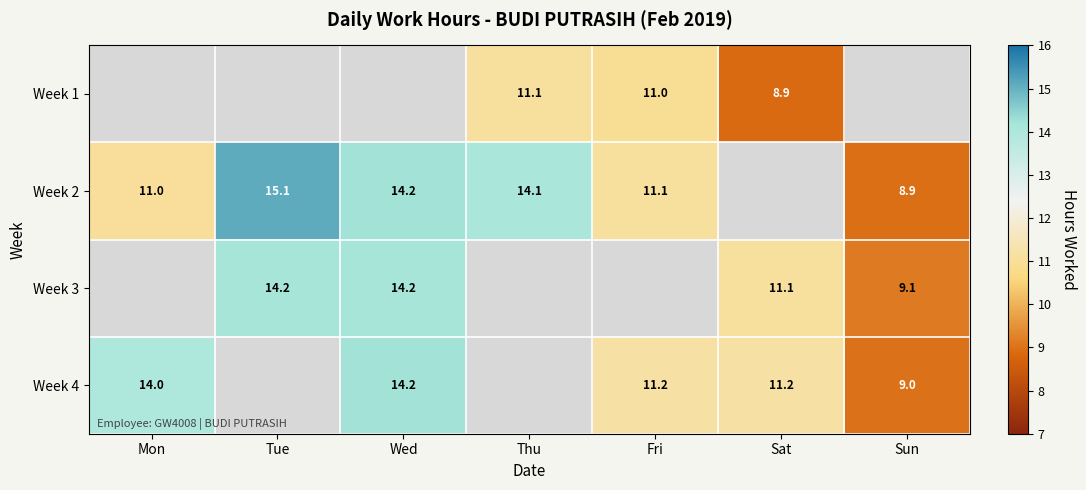

Is the value of Week 1 at Thu greater than the value of Week 4 at Sat?

No